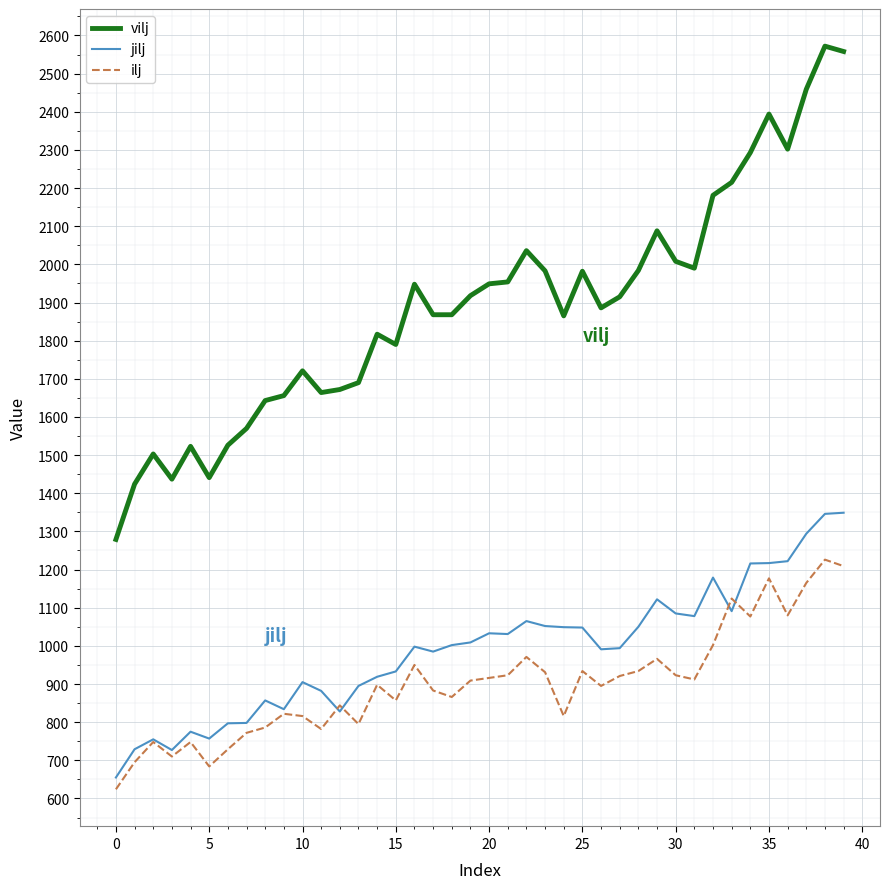

List the series in order of their peak value, highest first.

vilj, jilj, ilj